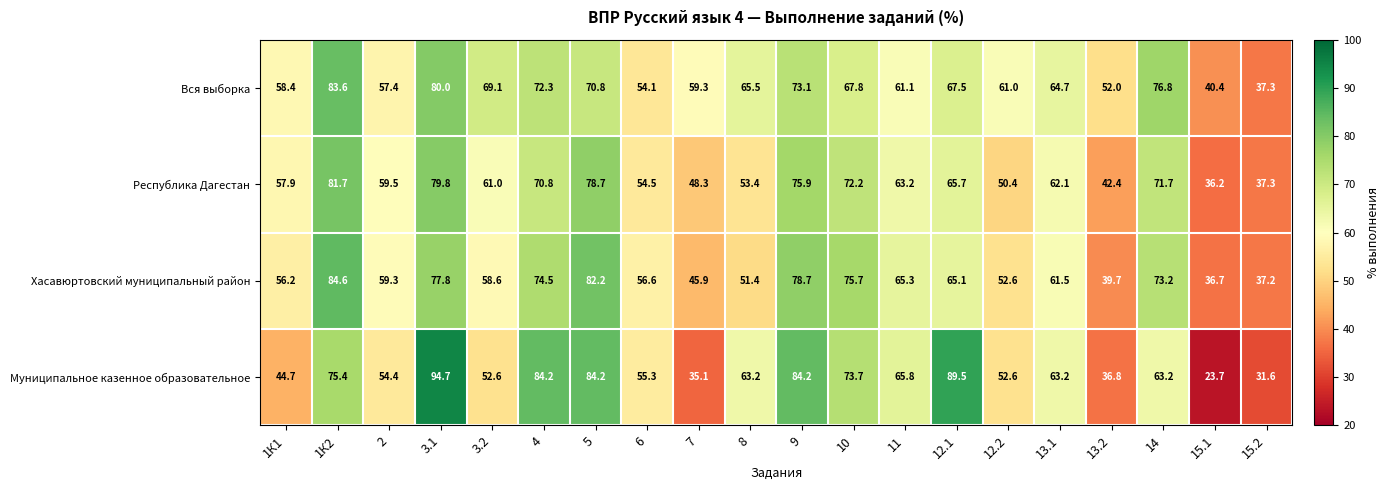

Between 1К2 and 15.1, which series saw the biggest shift?

Муниципальное казенное образовательное